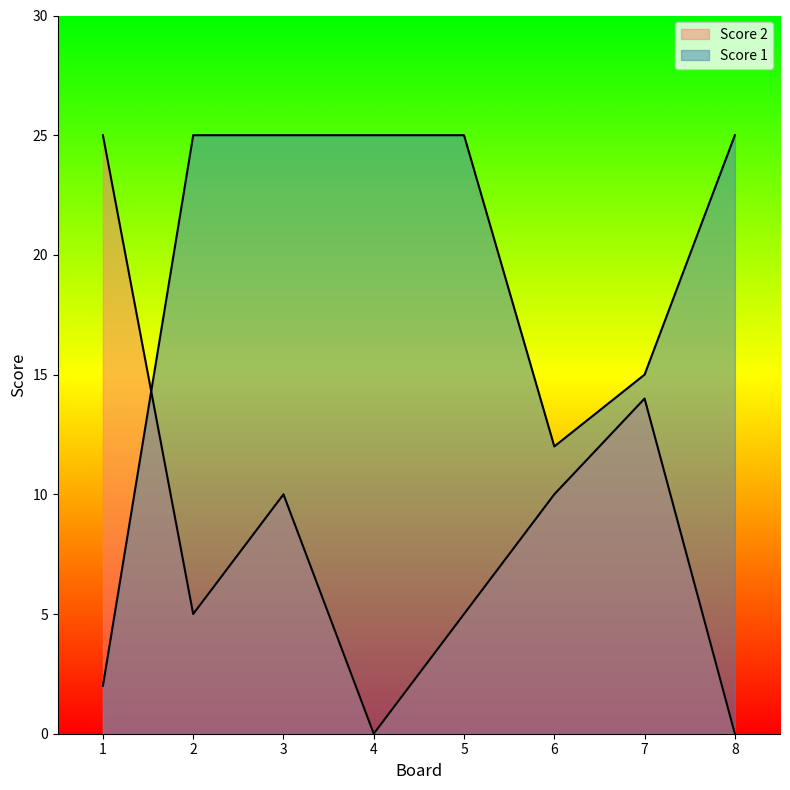

True or false: Score 1 has more than 0 interior local peaks.

False